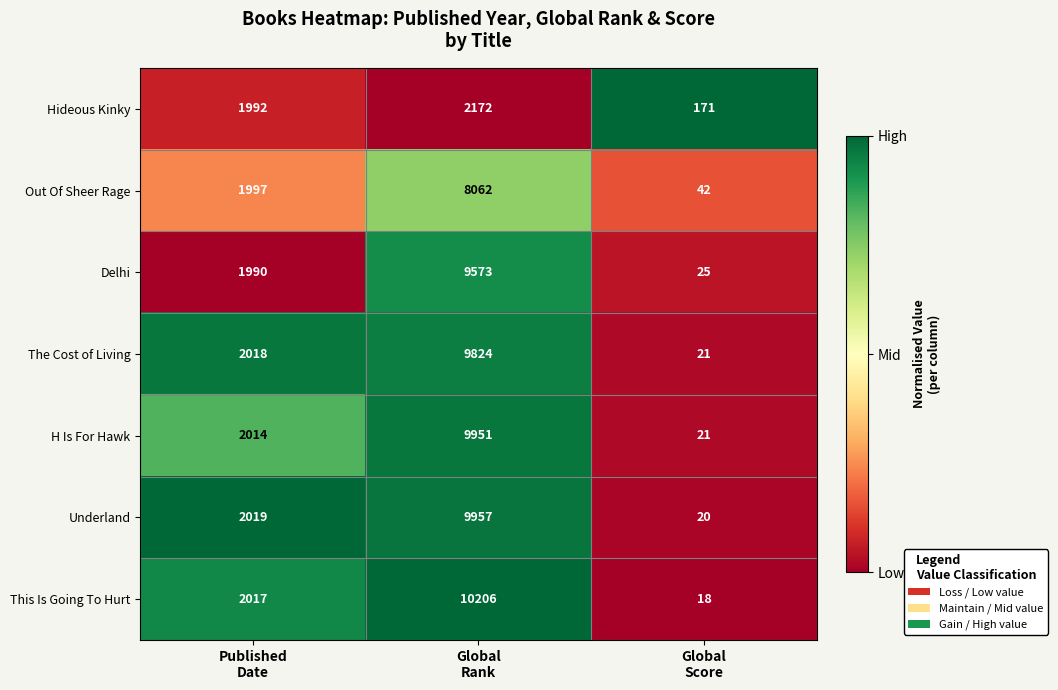

What is the smallest value displayed?

18